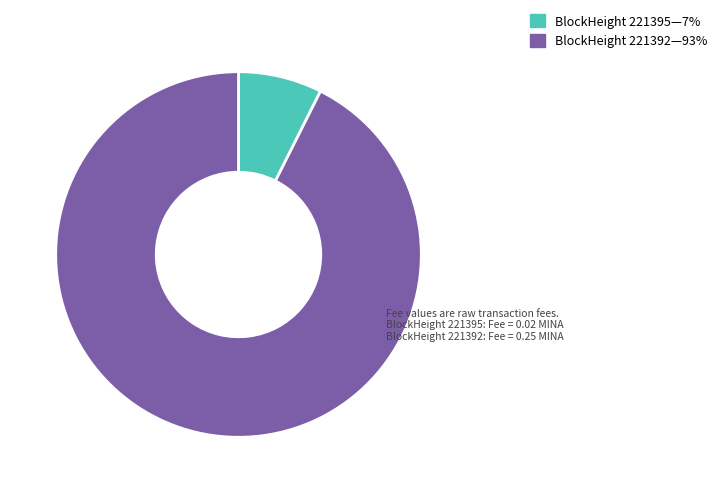

Is there a majority slice in this chart?

Yes